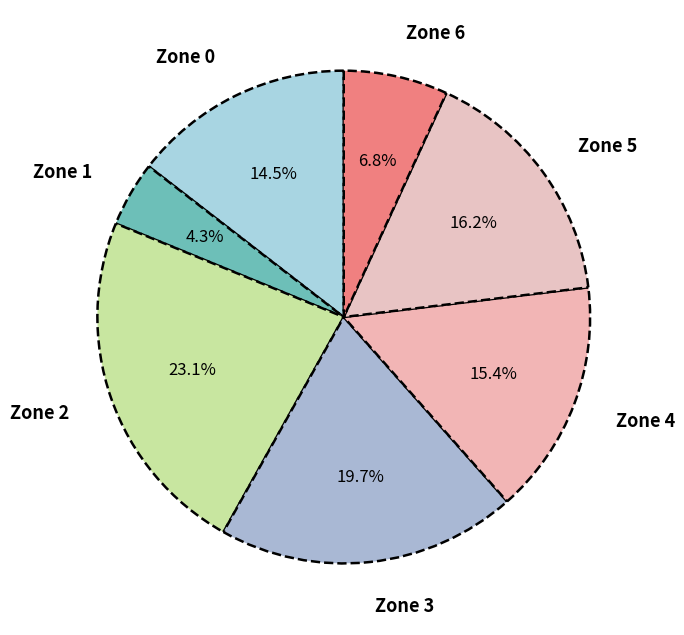

To the nearest percent, what portion does Zone 4 represent?

15%